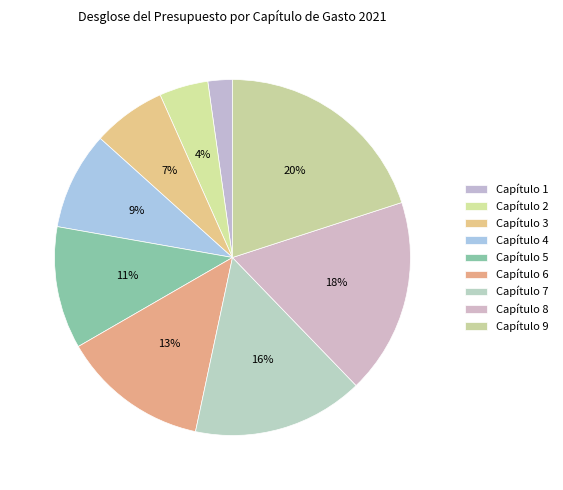

Count the number of slices in the pie.

9